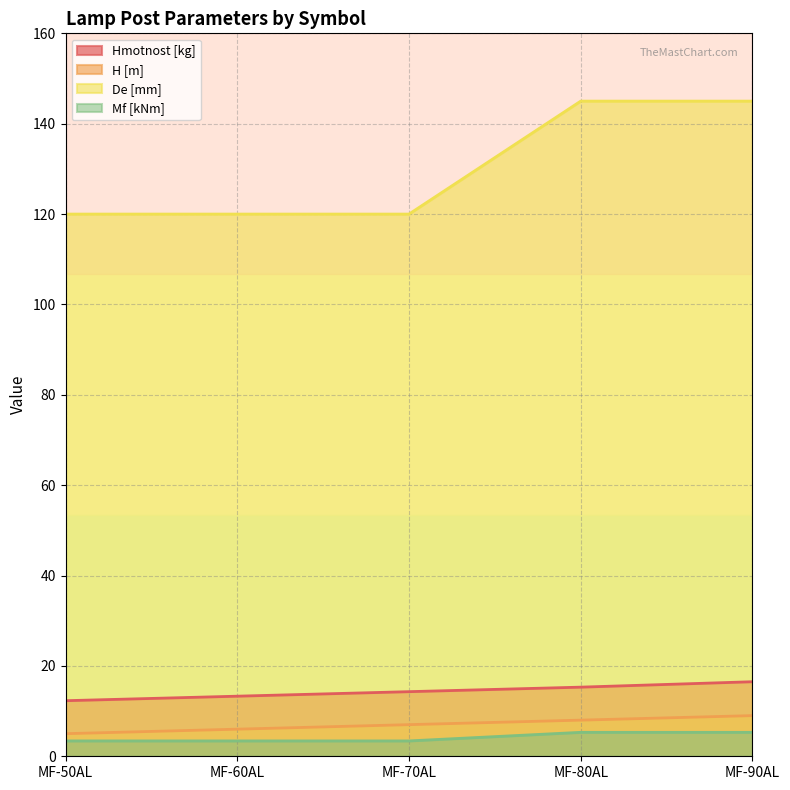

How many lines are shown in the chart?

4